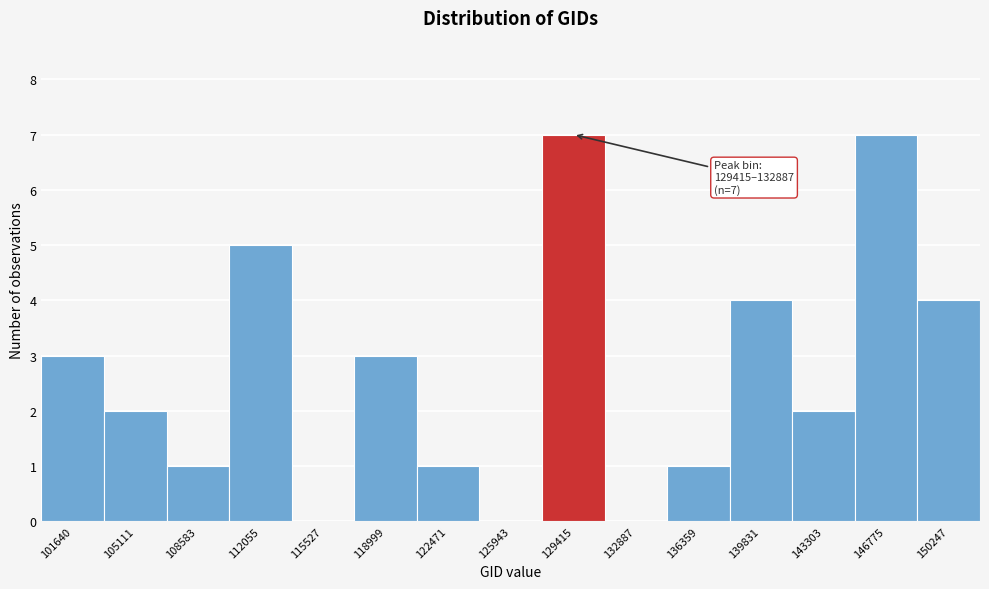

Reading left to right, list all the values displayed in this chart.

101640=3	105111=2	108583=1	112055=5	115527=0	118999=3	122471=1	125943=0	129415=7	132887=0	136359=1	139831=4	143303=2	146775=7	150247=4